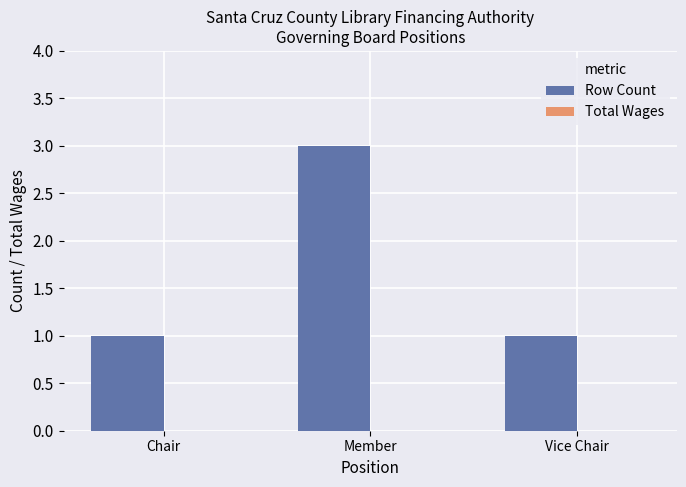

The value at Chair is 1. True or false?

True